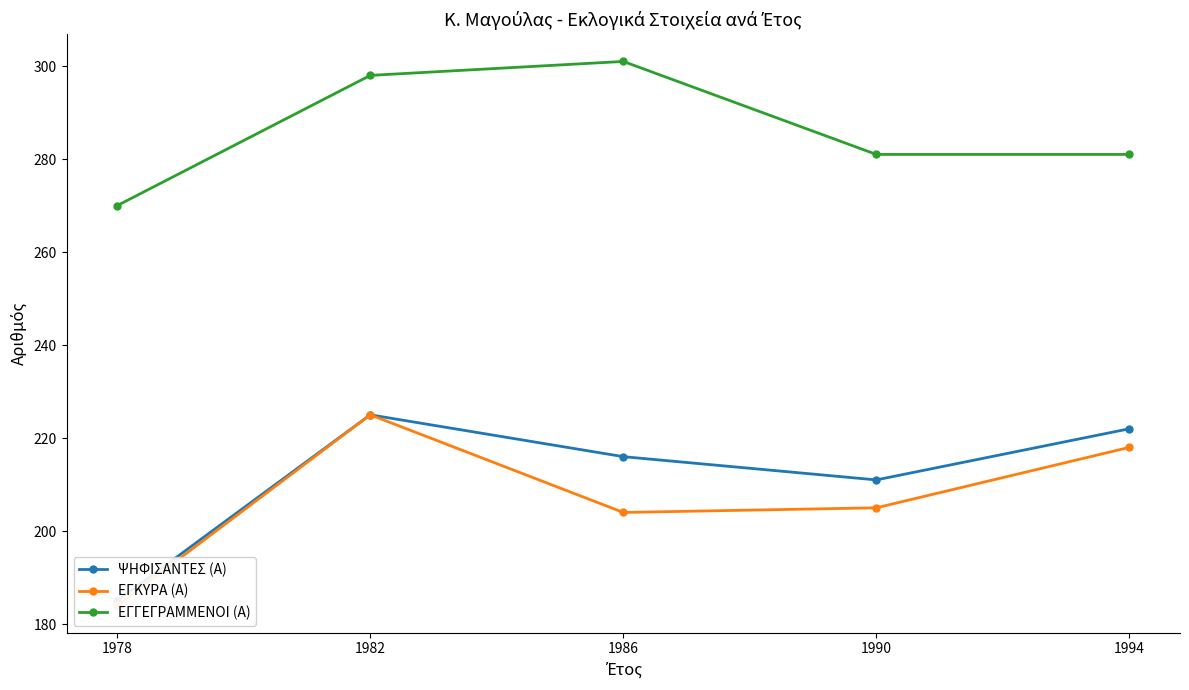

Reading left to right, list all the values displayed in this chart.

ΨΗΦΙΣΑΝΤΕΣ (Α): 1978=185	1982=225	1986=216	1990=211	1994=222
ΕΓΚΥΡΑ (Α): 1978=184	1982=225	1986=204	1990=205	1994=218
ΕΓΓΕΓΡΑΜΜΕΝΟΙ (Α): 1978=270	1982=298	1986=301	1990=281	1994=281